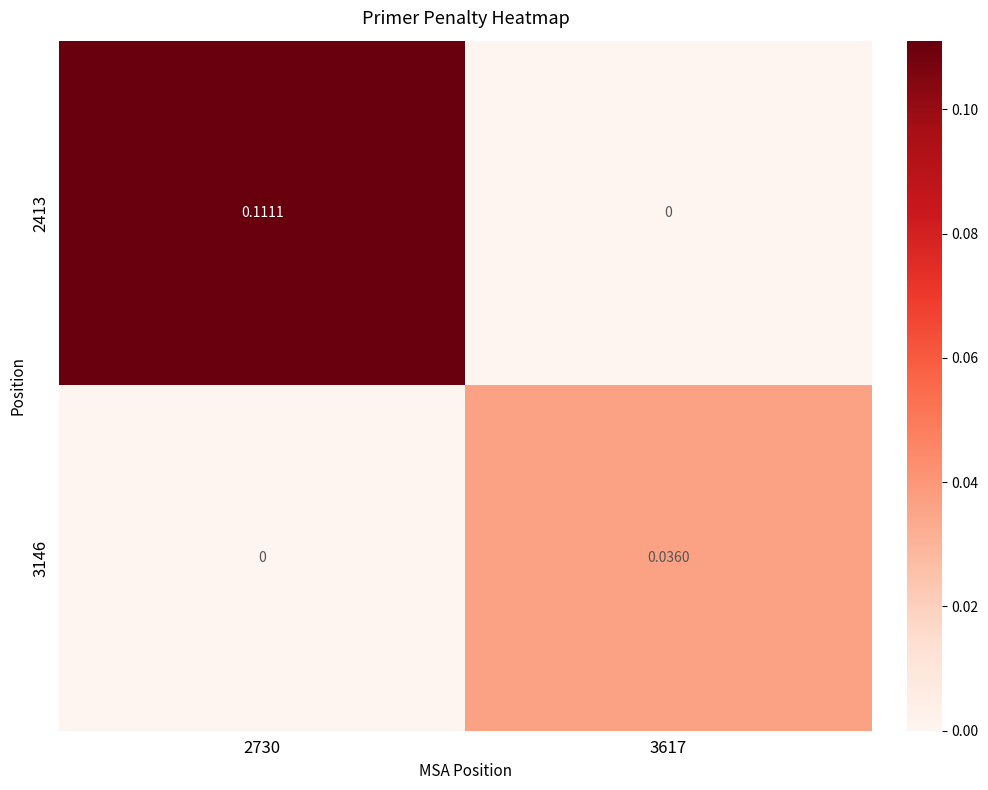

Is the value of 2413 at 2730 greater than the value of 3146 at 3617?

Yes